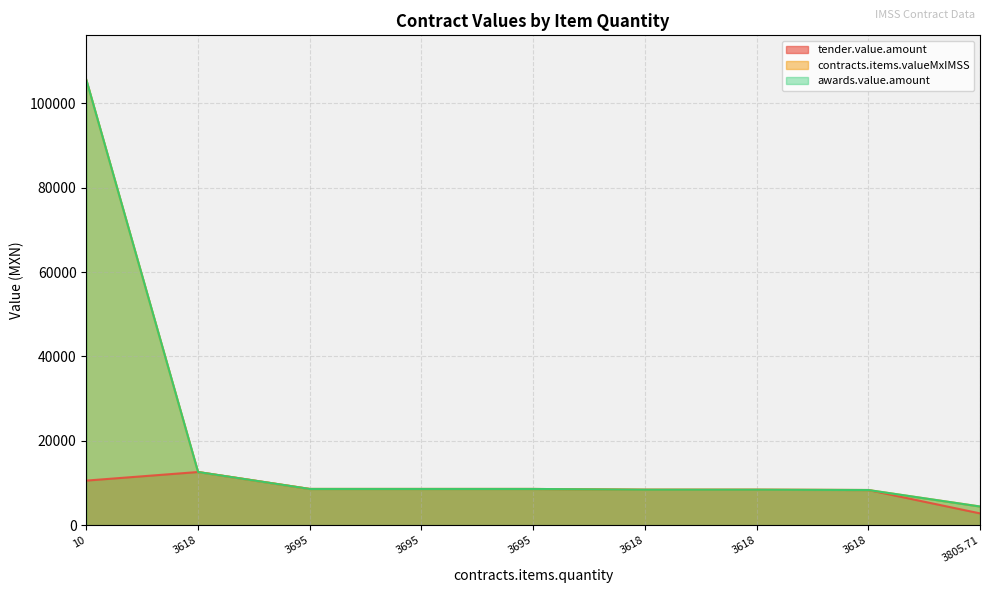

Does the chart display data point markers on the line(s)?

No